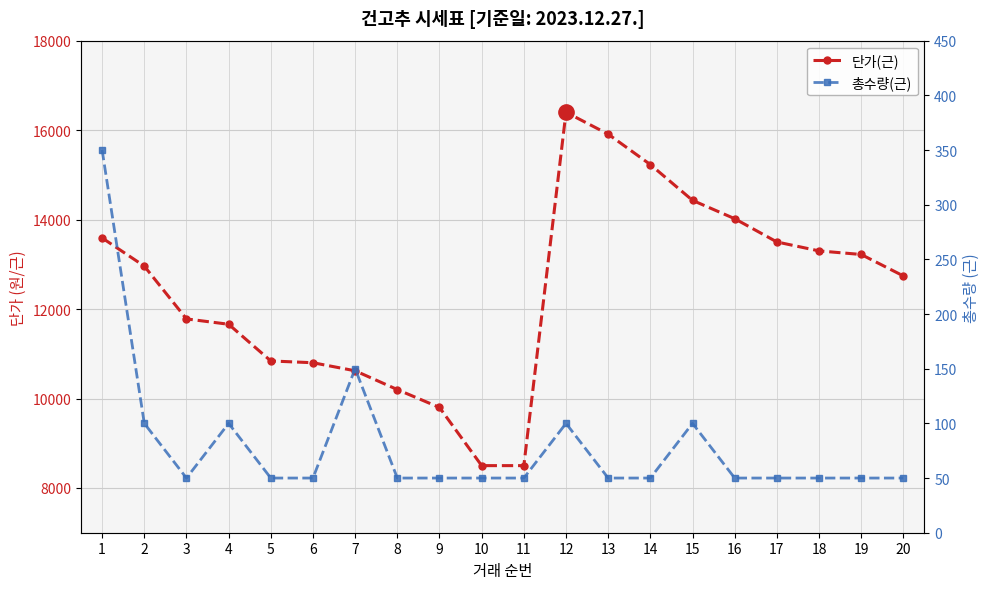

Where is the first local minimum for 총수량(근)?

3